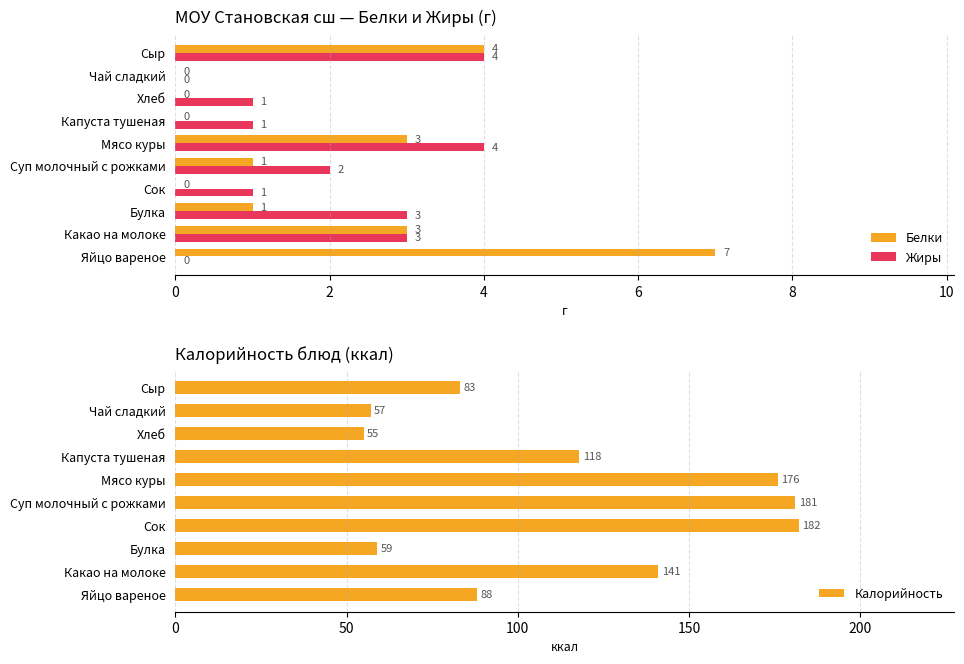

What are all the series names shown in the legend?

Белки, Жиры, Калорийность